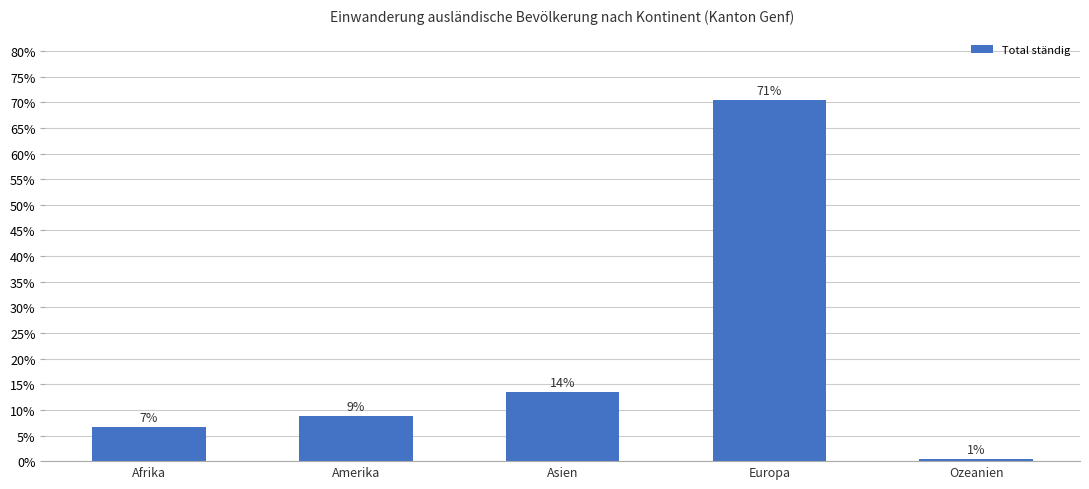

True or false: the data shows 30 at Ozeanien.

True